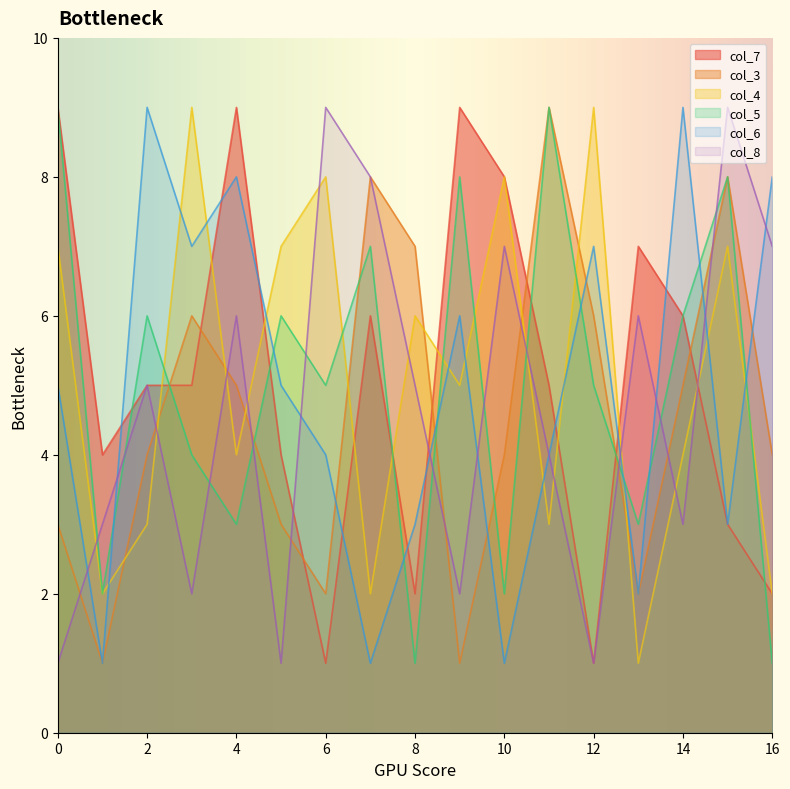

Is the value of col_5 at 8 greater than the value of col_6 at 8?

No